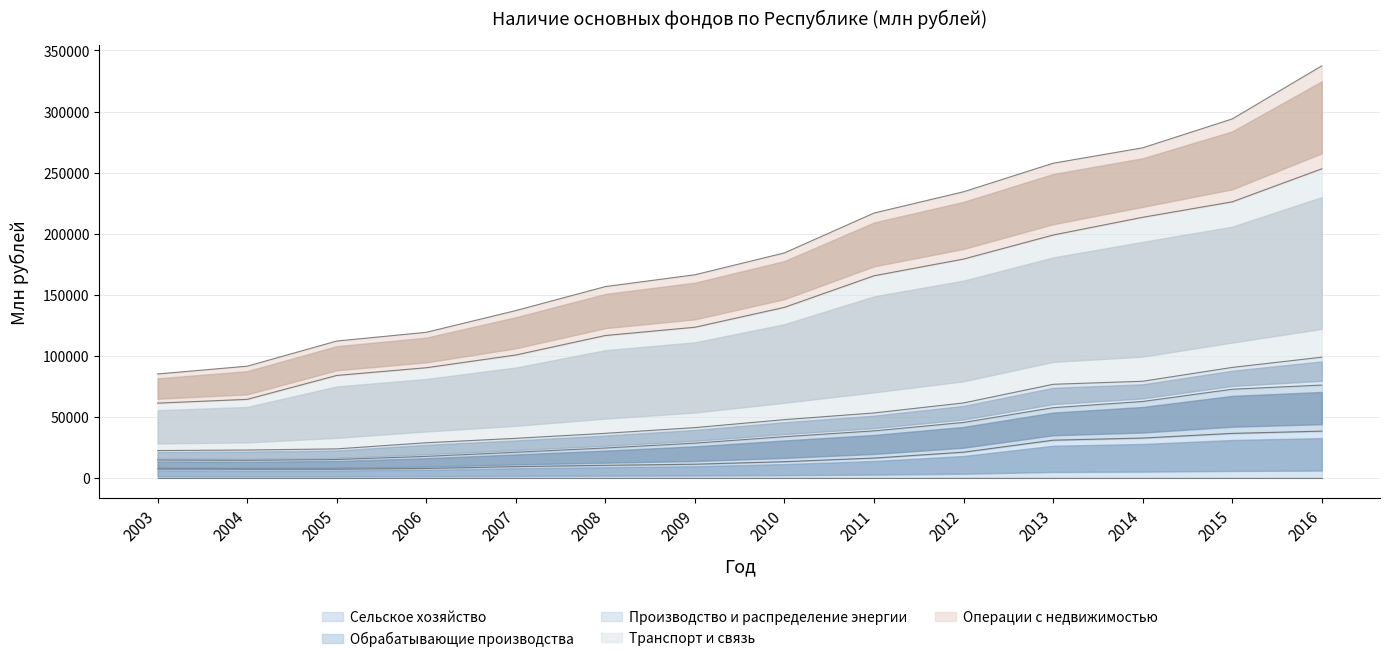

At how many categories does at least one series exceed 290770?

2